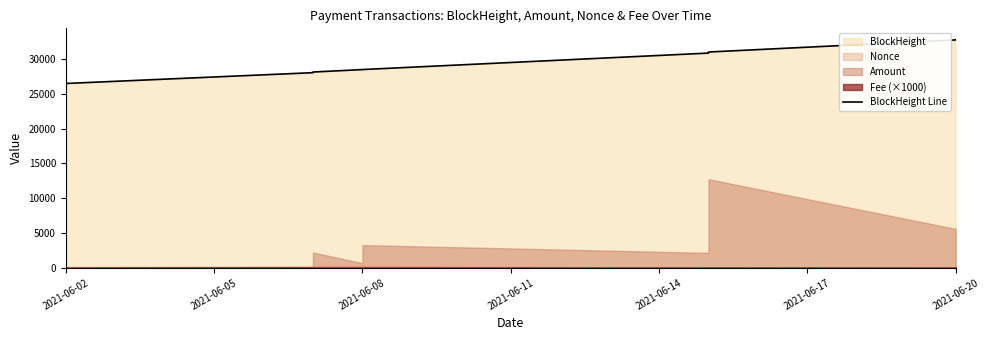

Is it true that the value at 2021-06-20 is 32744?

True